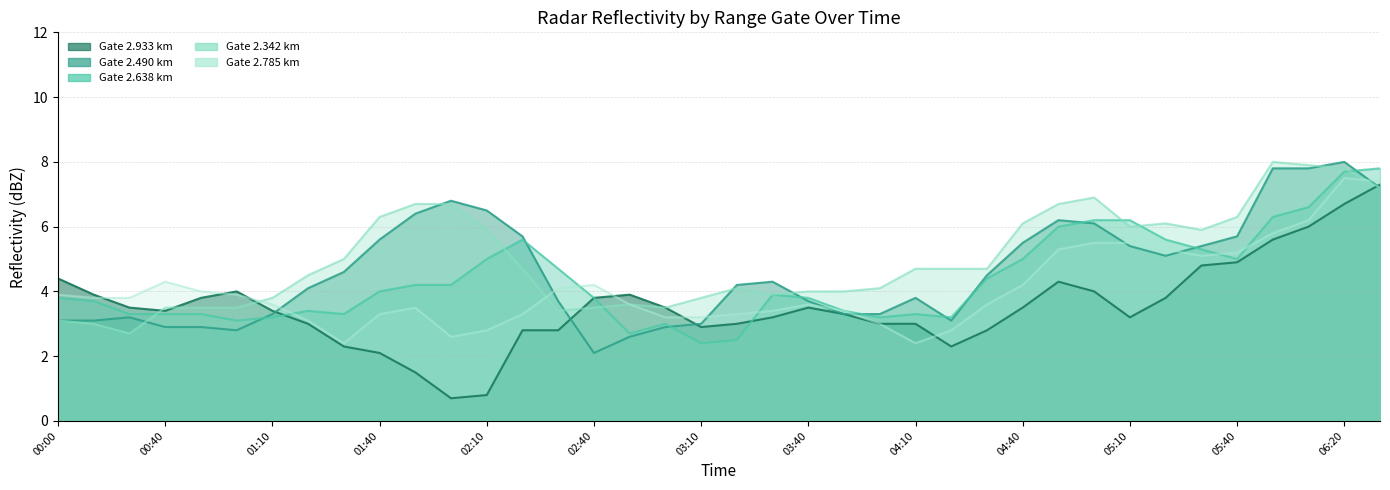

Is it true that 2.638 equals 3.9 at 2018/11/09 05:00?

False